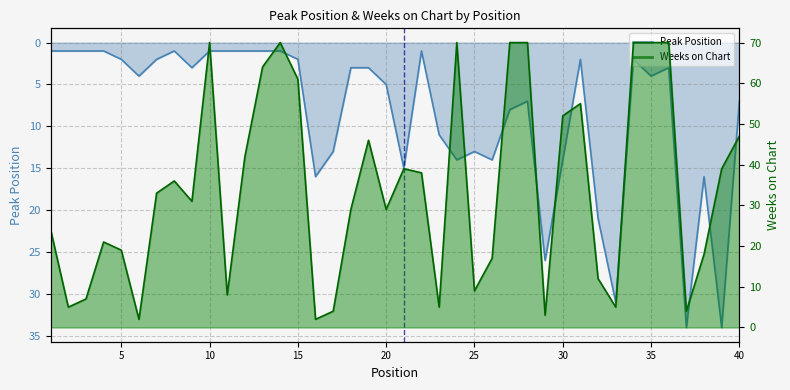

What are all the series names shown in the legend?

Peak Position, Weeks on Chart